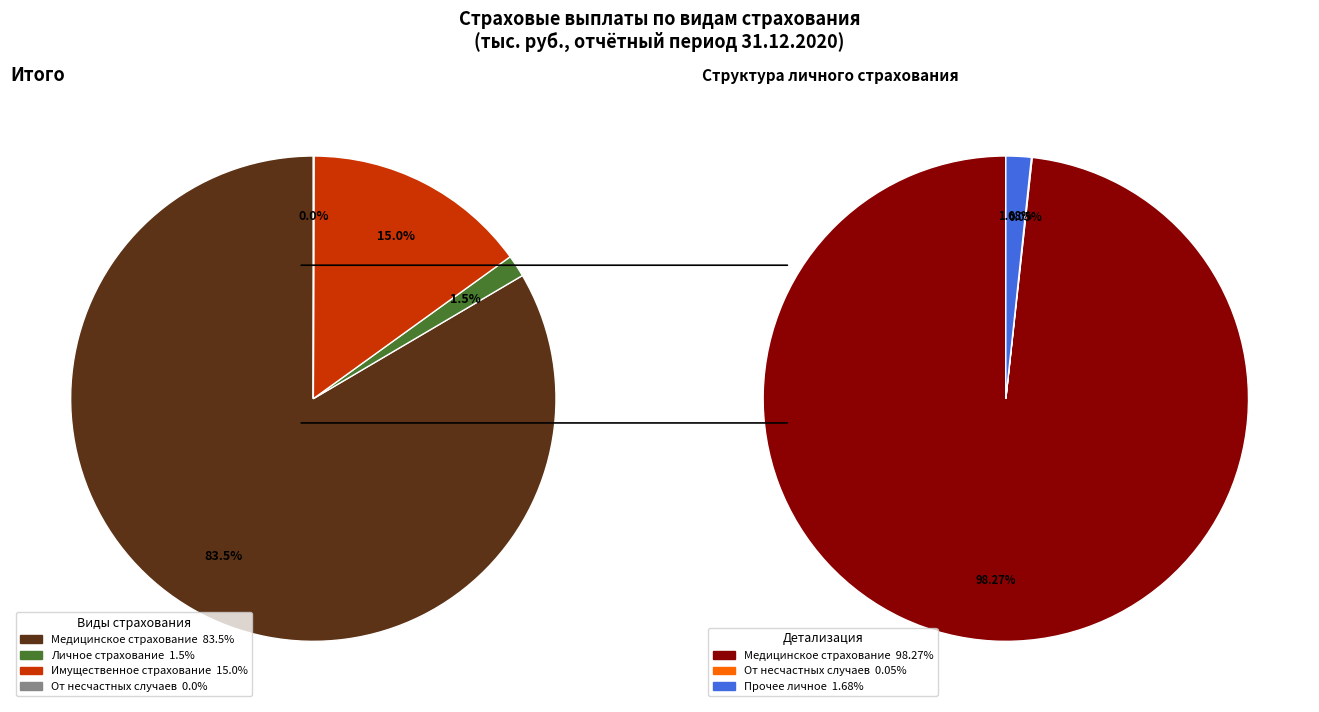

Which category accounts for the majority?

Медицинское страхование